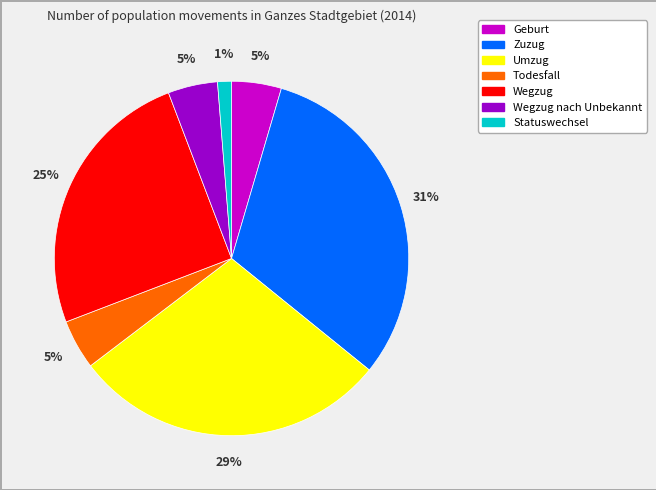

To the nearest percent, what portion does Todesfall represent?

5%